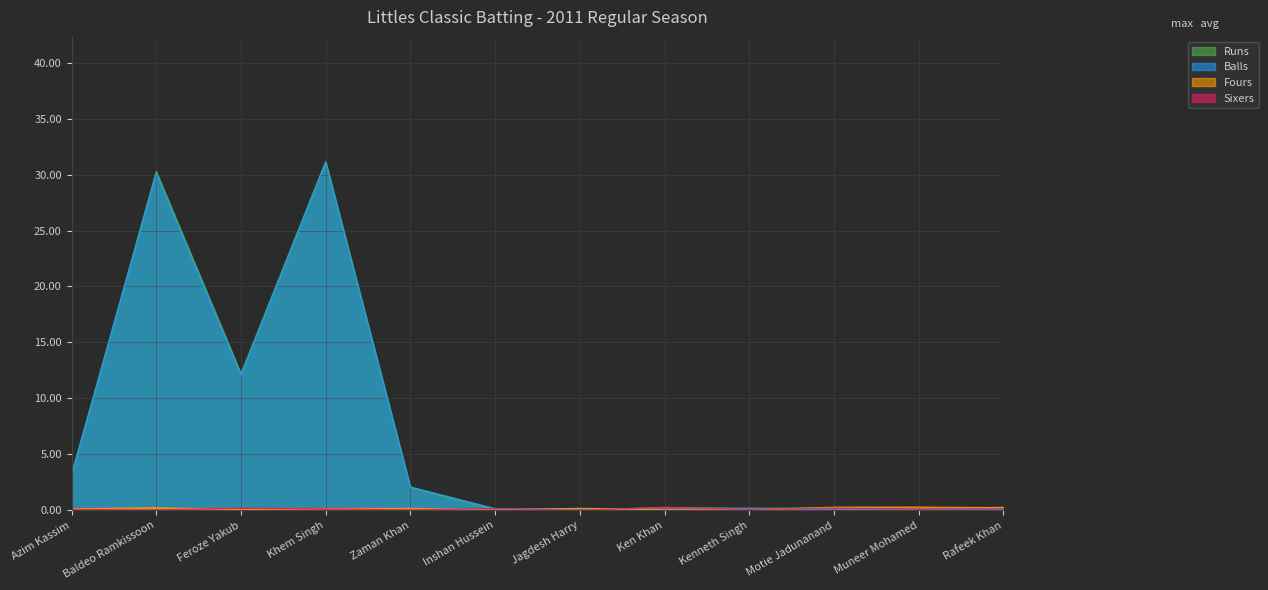

In Runs, how many points are lower than both neighbors (excluding endpoints)?

4